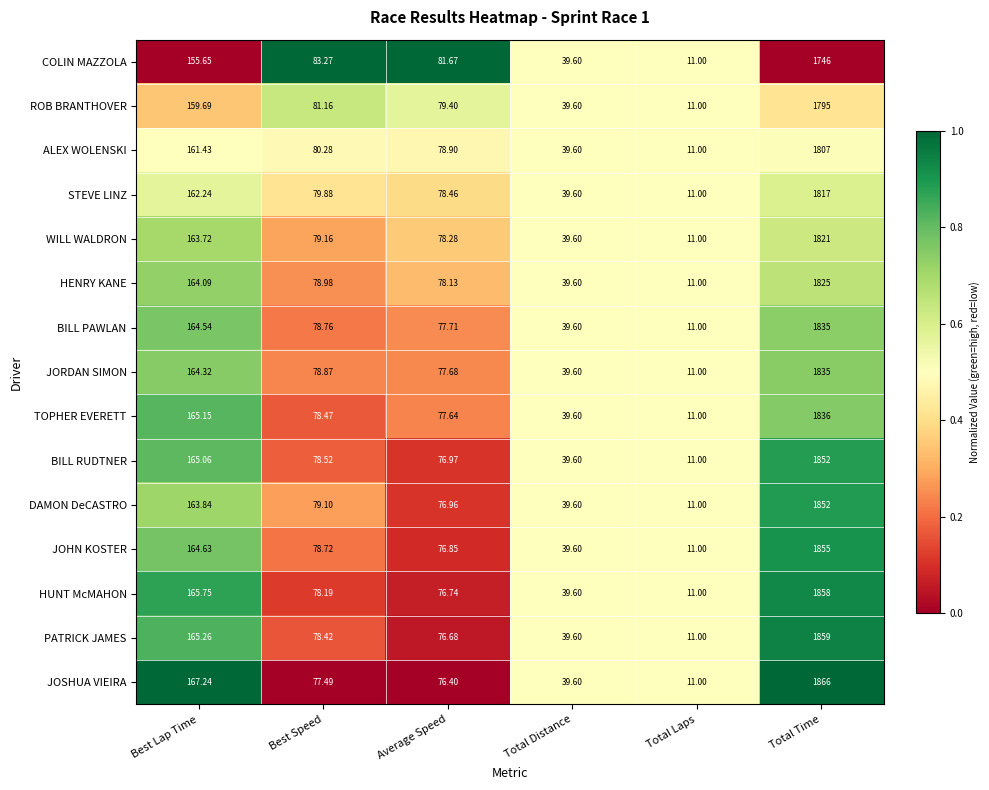

Which label corresponds to the largest value in the chart?

Total Time